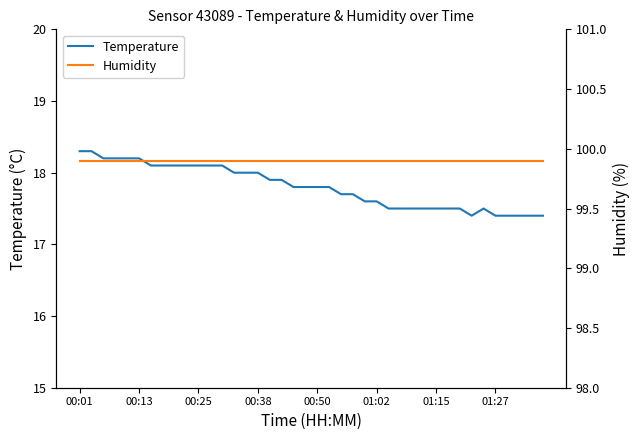

The value of Temperature at 23 is 17.7. True or false?

True